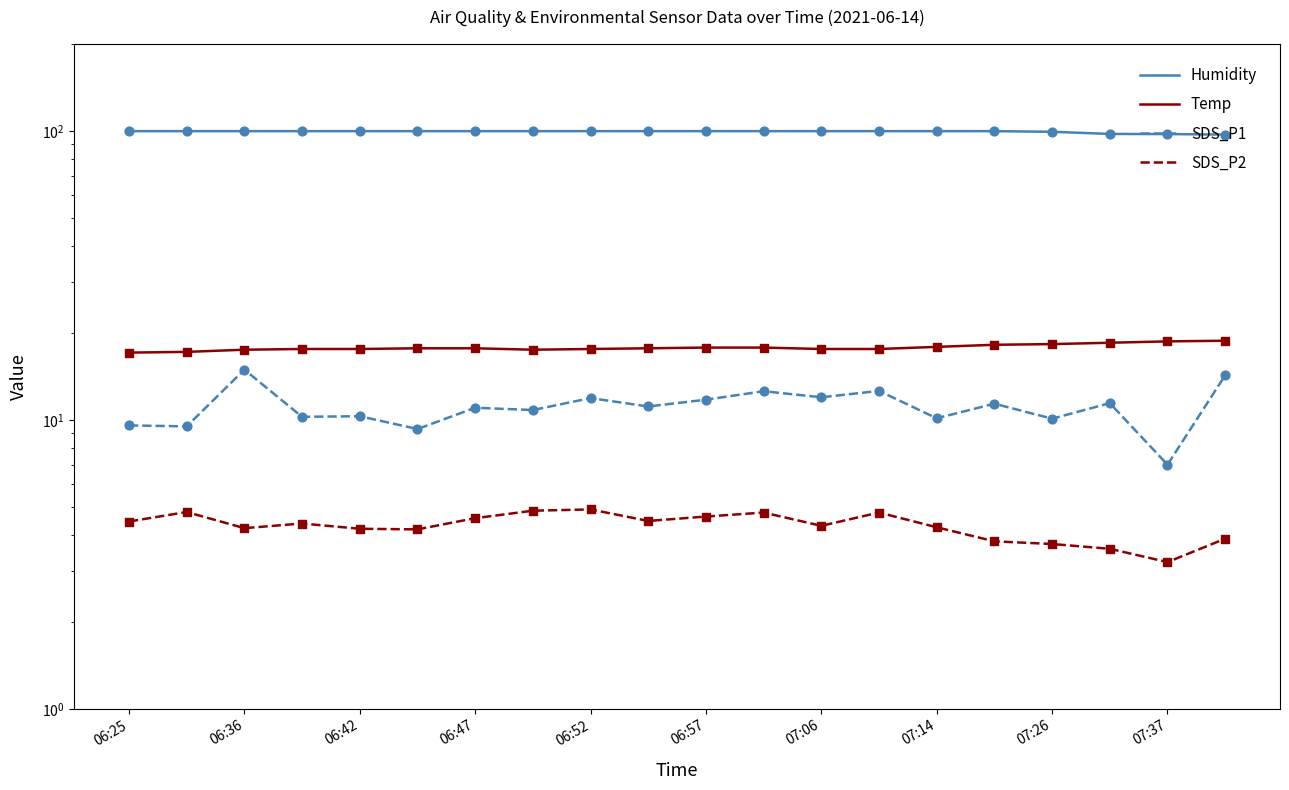

Which series has the largest total across all categories?

Humidity